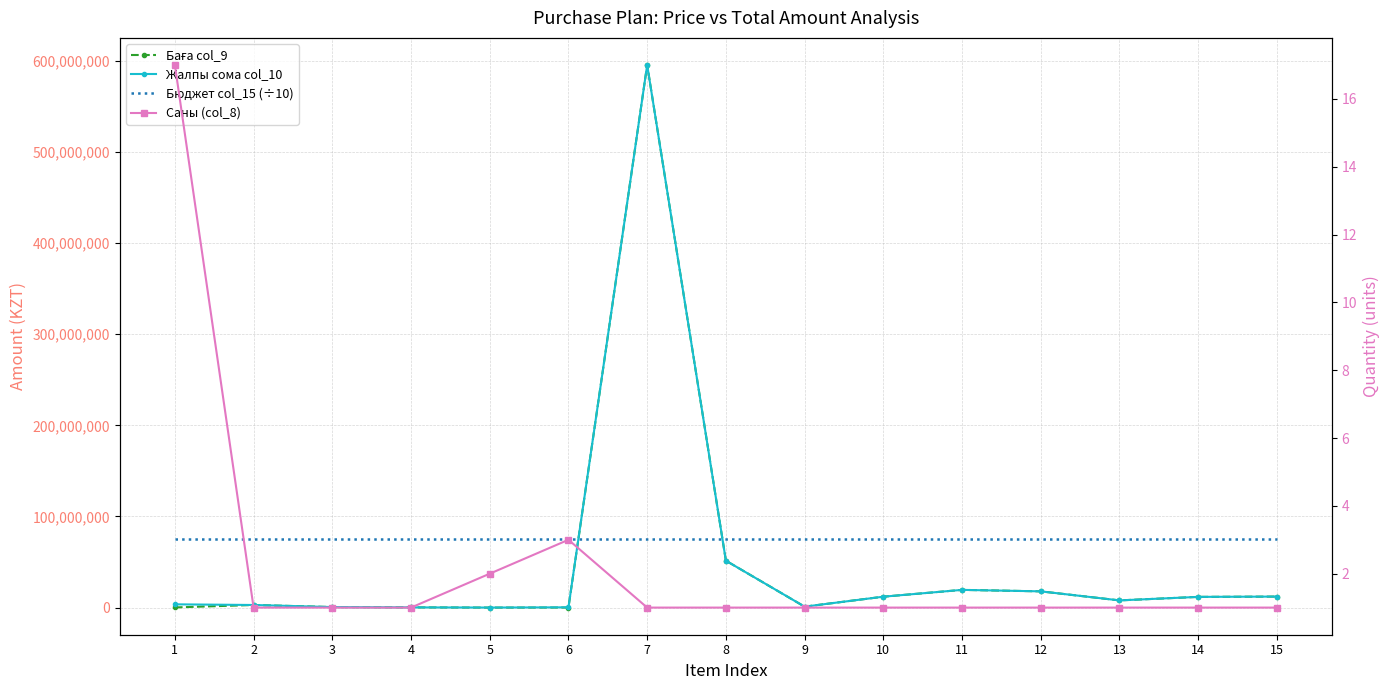

Which label corresponds to the largest value in the chart?

7